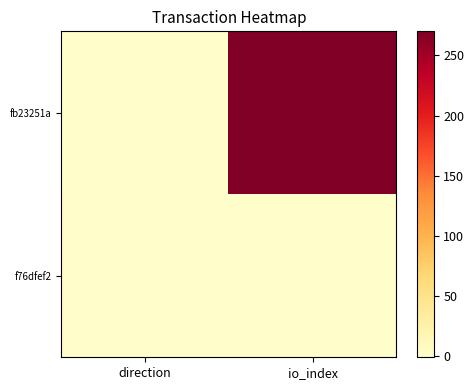

What is the spread (max minus min) of values at io_index?

268